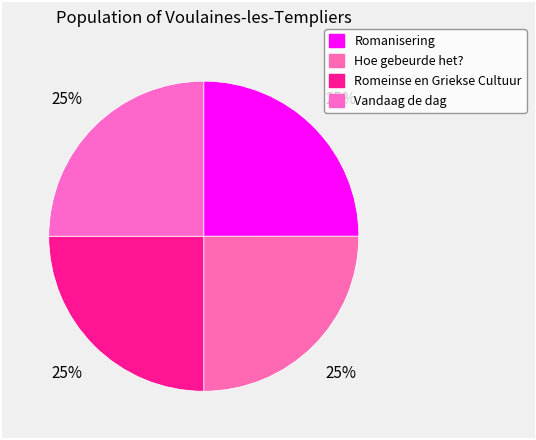

How much of the chart is everything except Hoe gebeurde het??

75.0%